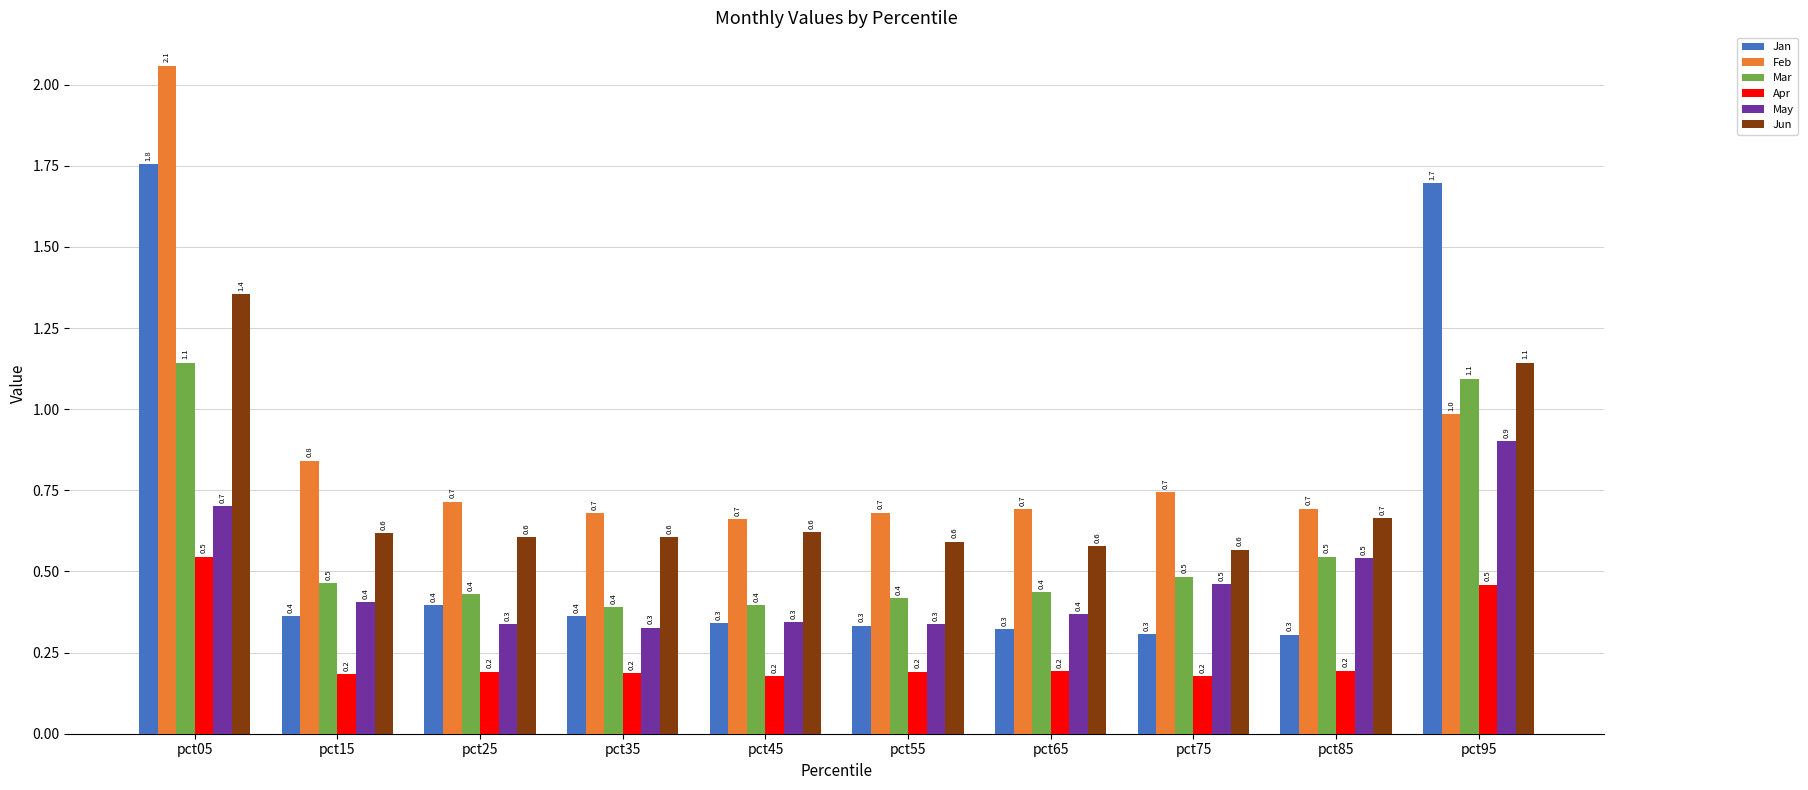

How many bars are there in total?

60